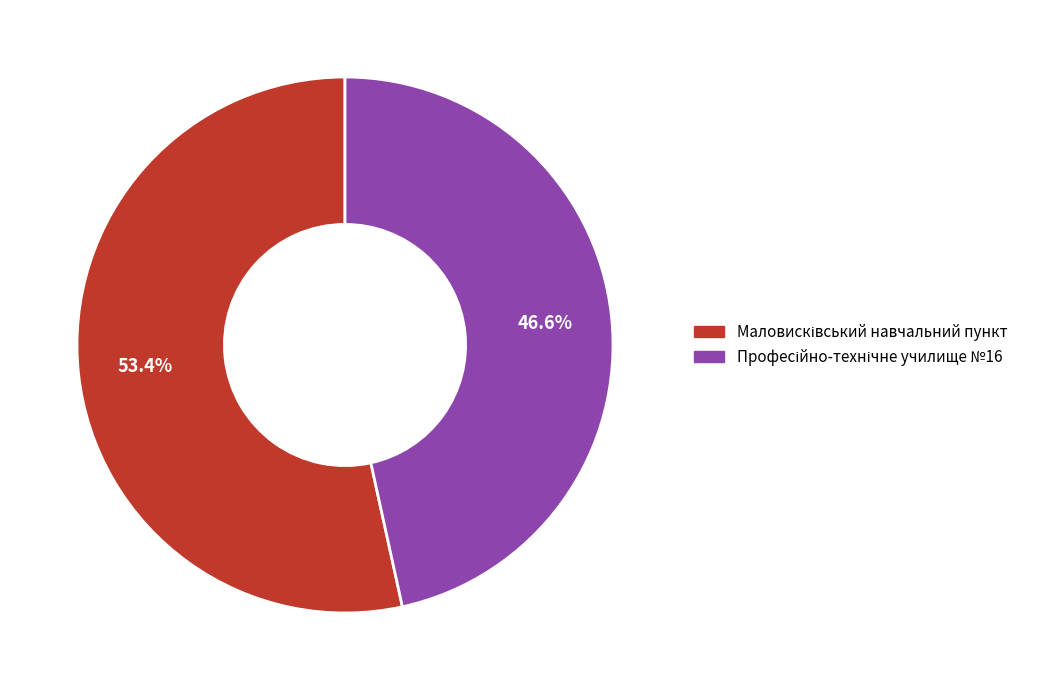

To the nearest percent, what is the average slice percentage?

50%